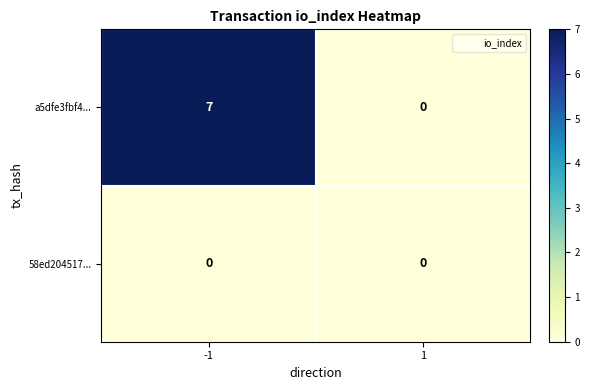

Count the number of data series in this chart.

2